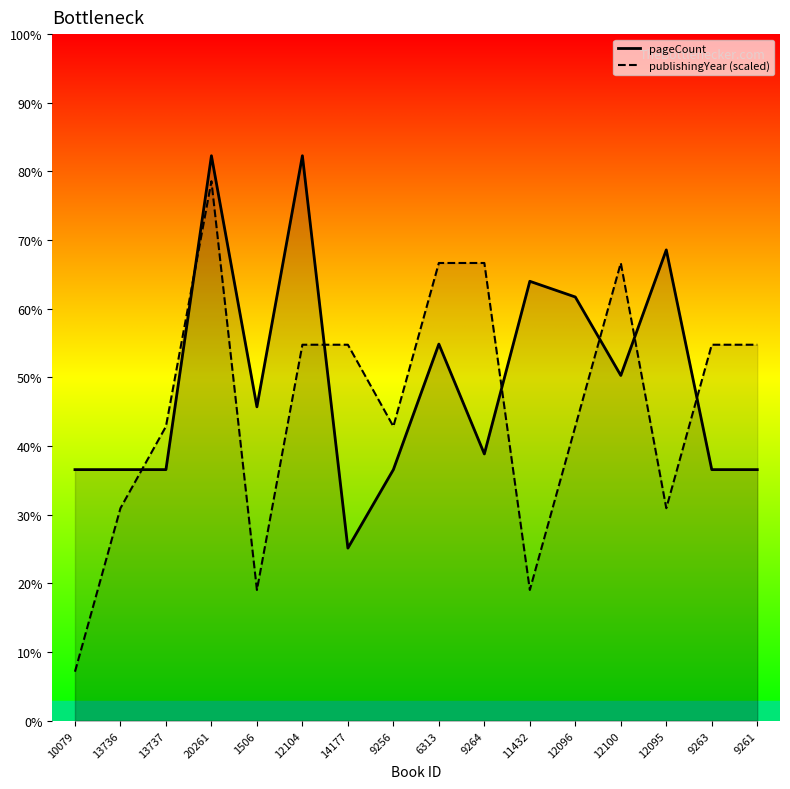

Rank the categories by publishingYear value from lowest to highest.

10079, 1506, 11432, 13736, 12095, 13737, 9256, 12096, 12104, 14177, 9263, 9261, 6313, 9264, 12100, 20261